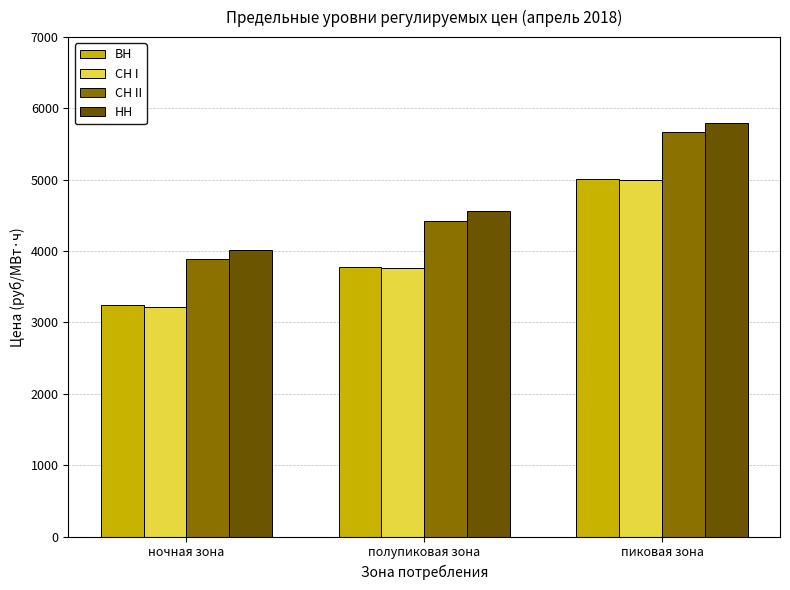

Is the value of СН II at полупиковая зона greater than the value of СН I at ночная зона?

Yes